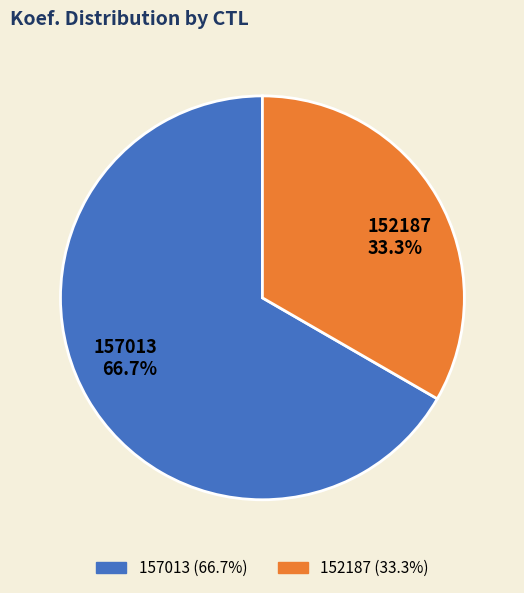

To the nearest percent, what portion does 152187 represent?

33%